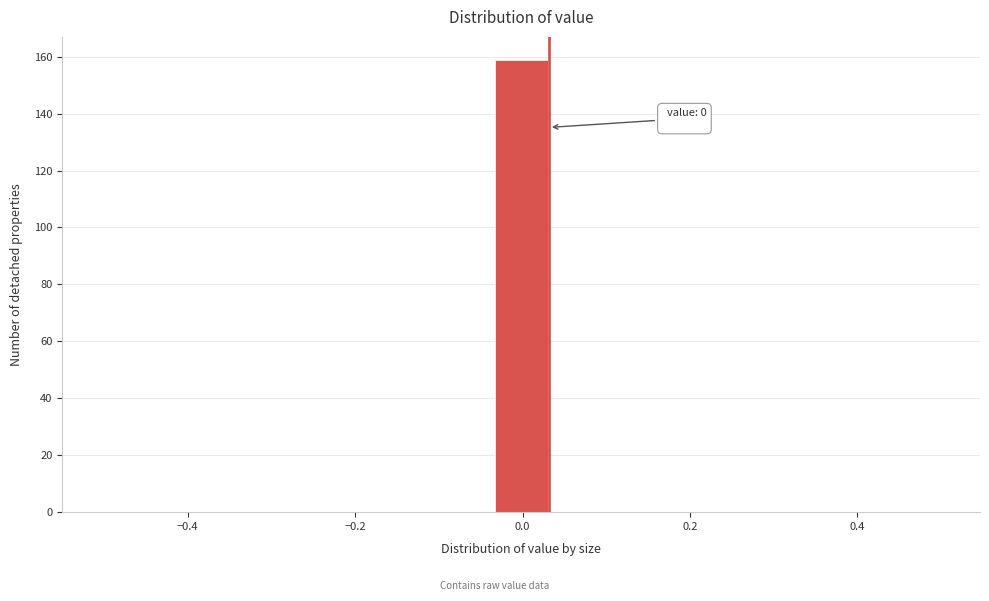

Read against the x-axis, roughly where is the centre of the tallest bar?

0.00